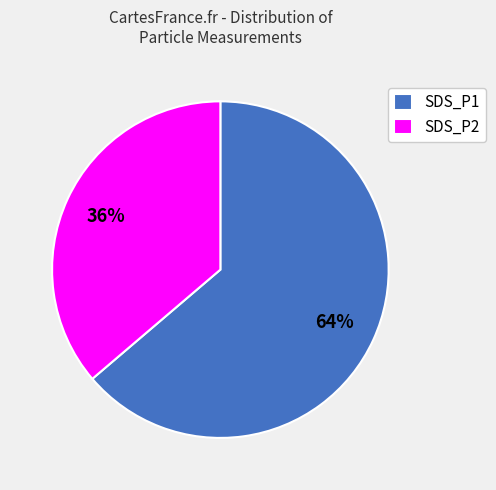

Between SDS_P2 and SDS_P1, which is larger?

SDS_P1